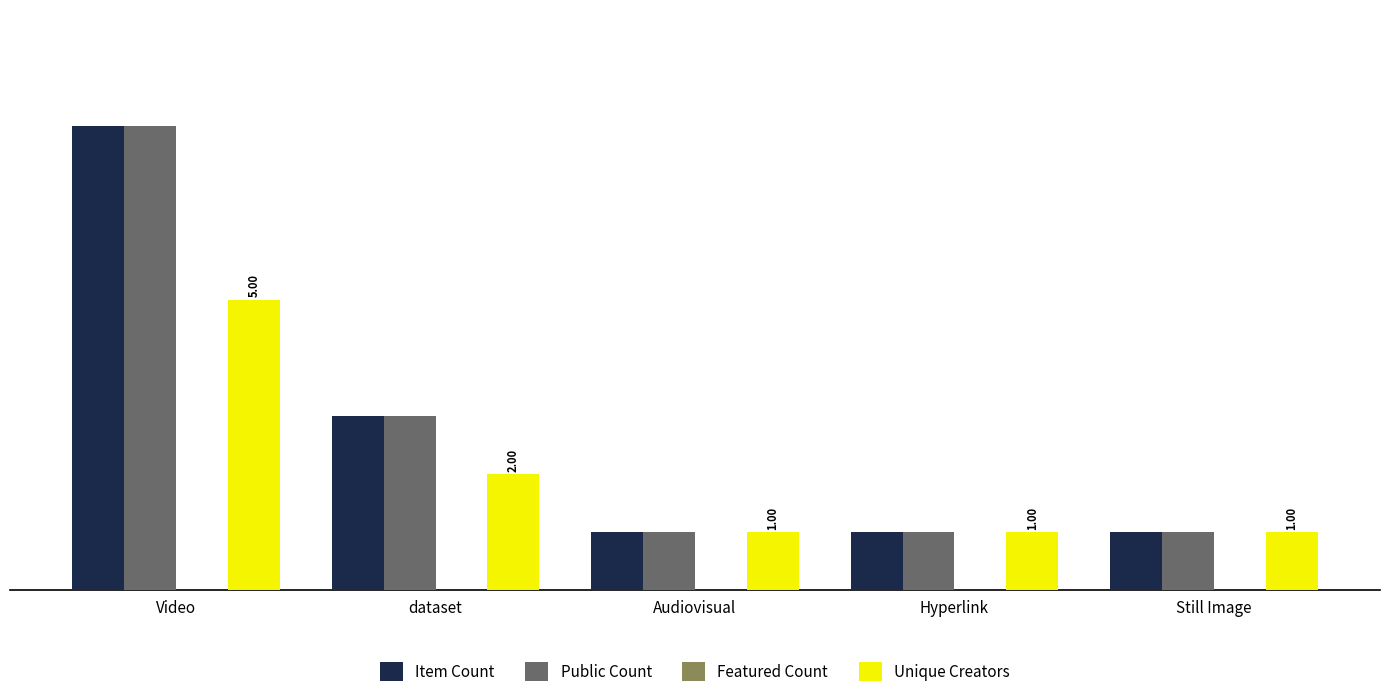

Does the chart contain stacked bars?

No